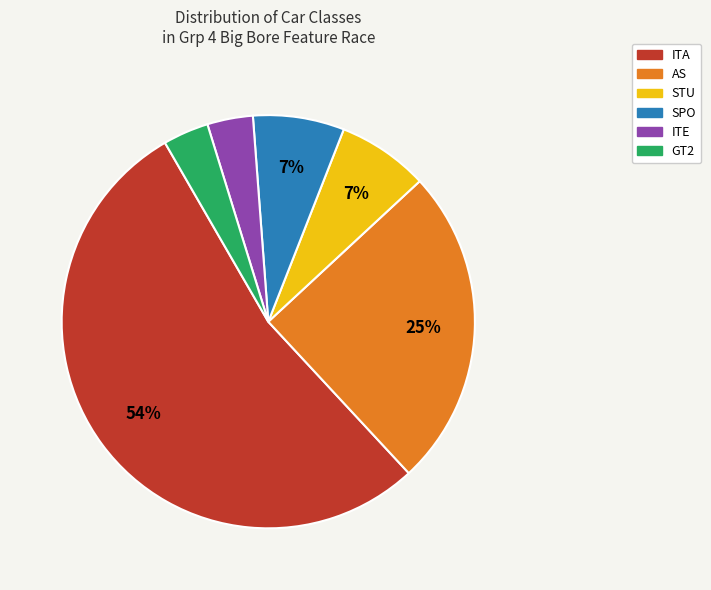

Is there any slice that represents more than half of the pie?

Yes